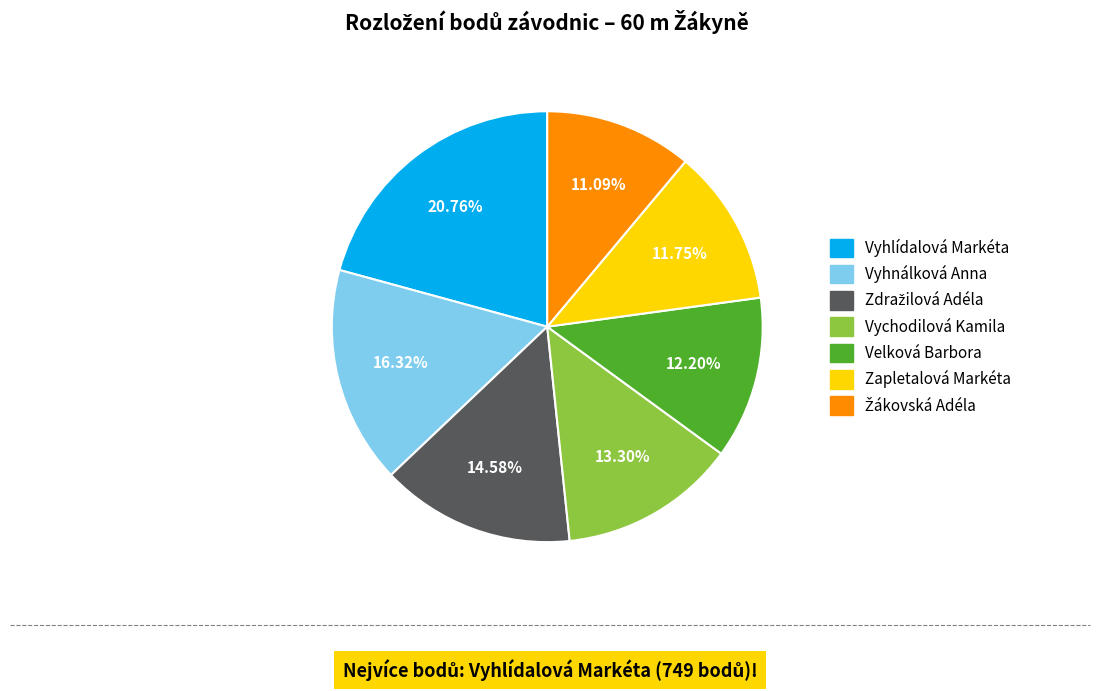

True or false: Vyhnálková Anna accounts for 11% of the total.

False